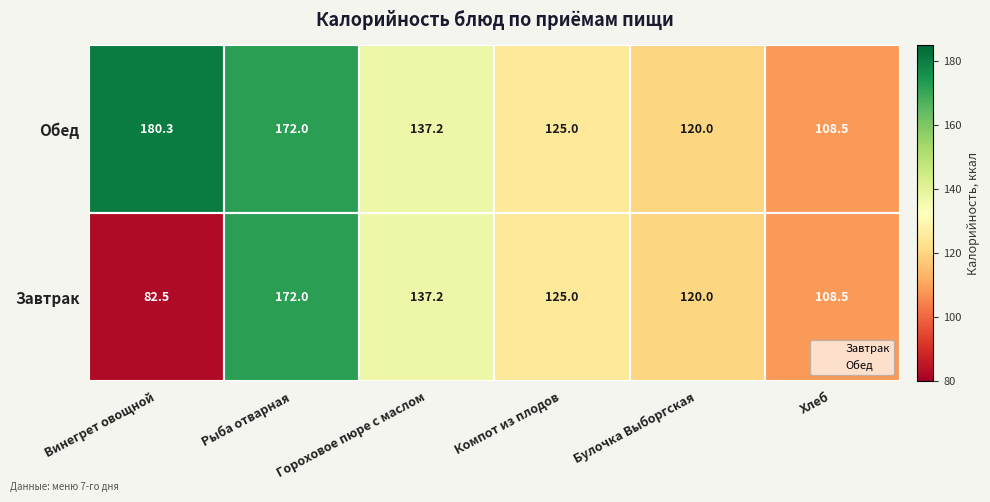

What is the sum of all Обед values?

843.0